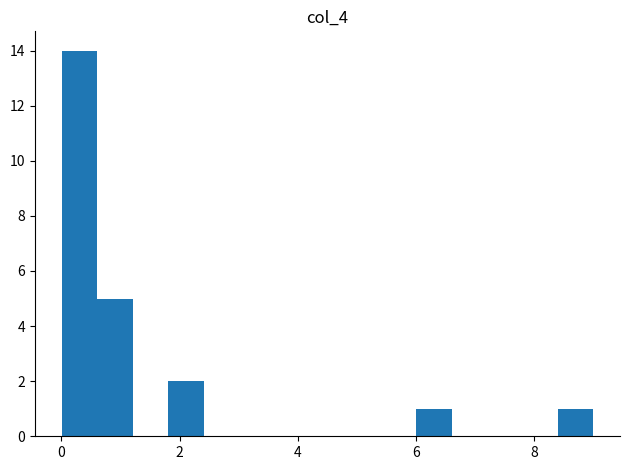

Around what value on the x-axis is the tallest bar? Give the approximate position of its centre, as read against the axis.

0.4